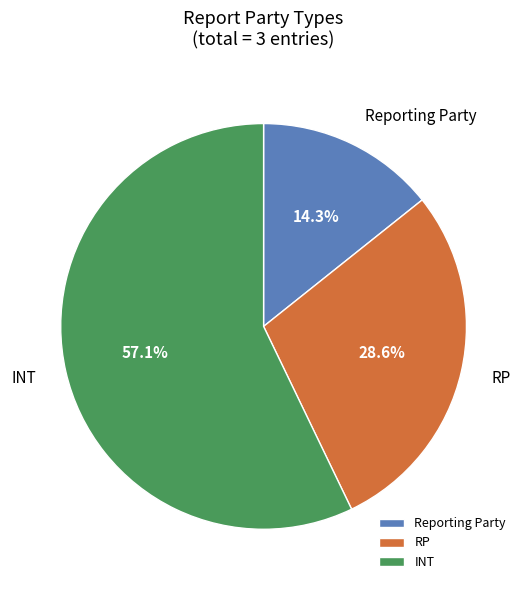

How many segments does this pie chart have?

3